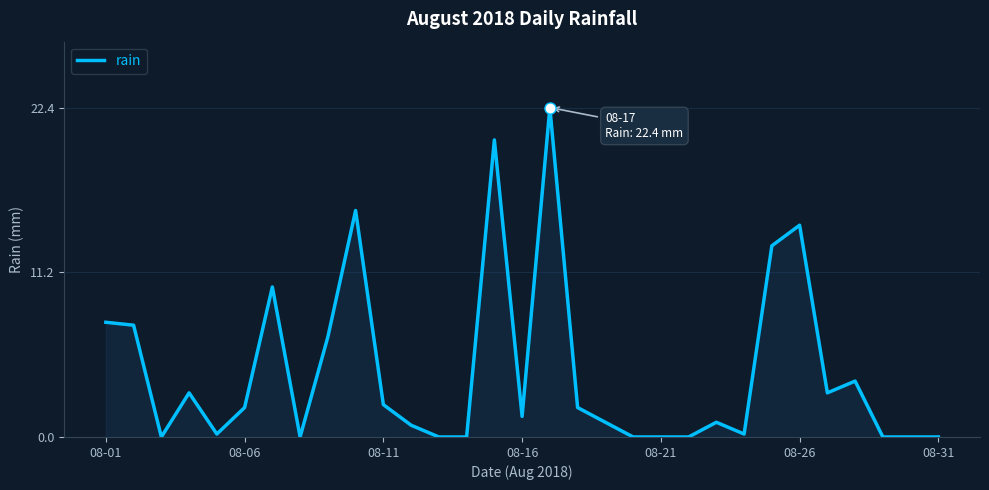

What is the difference between the maximum and minimum values?

22.4